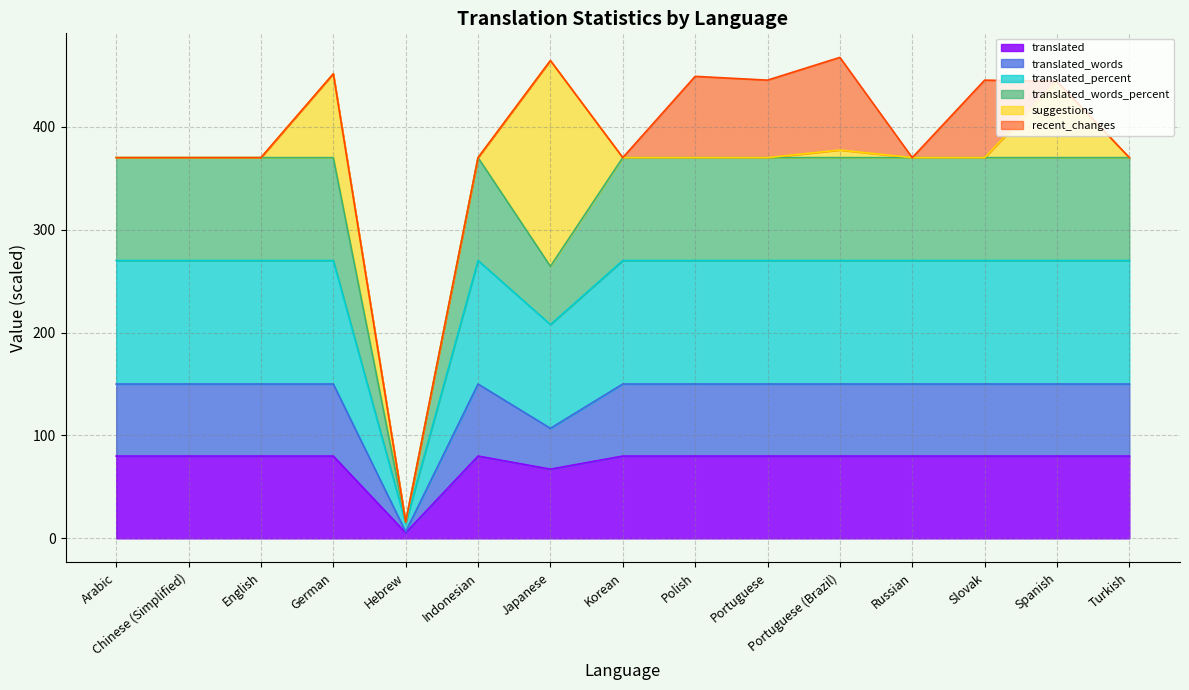

Read the translated value at Turkish.

80.0